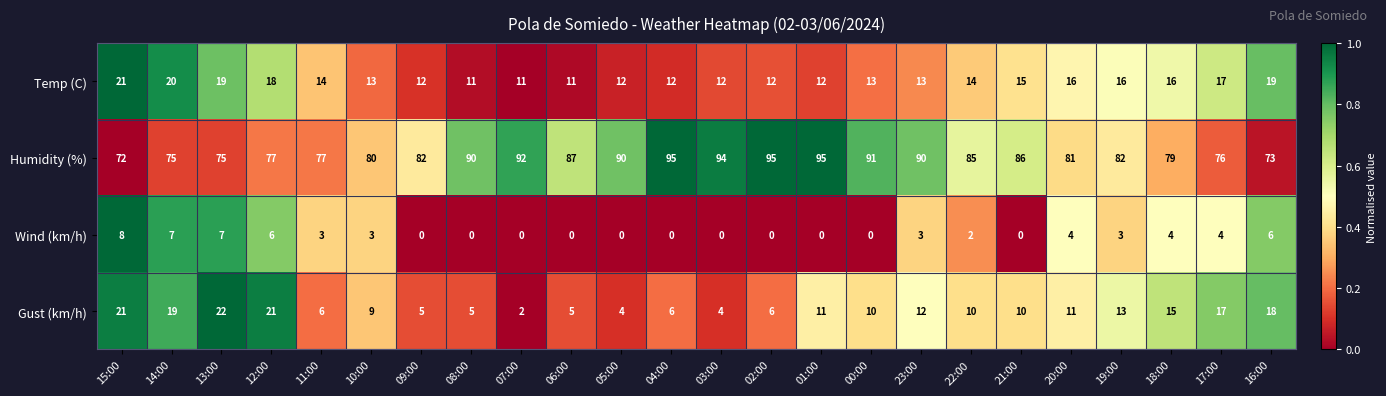

What is the difference between the maximum and minimum values in the Temp (C) series?

10